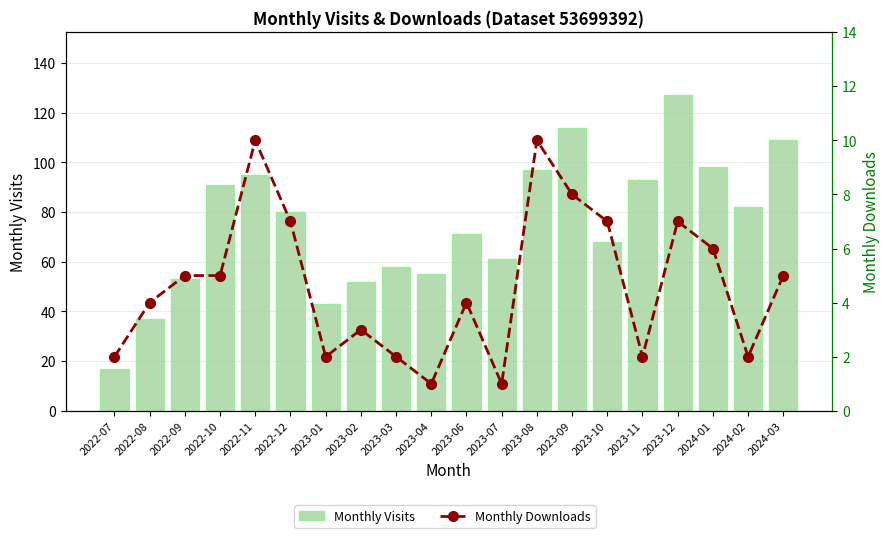

What is the lowest value of the Monthly Visits series?

17